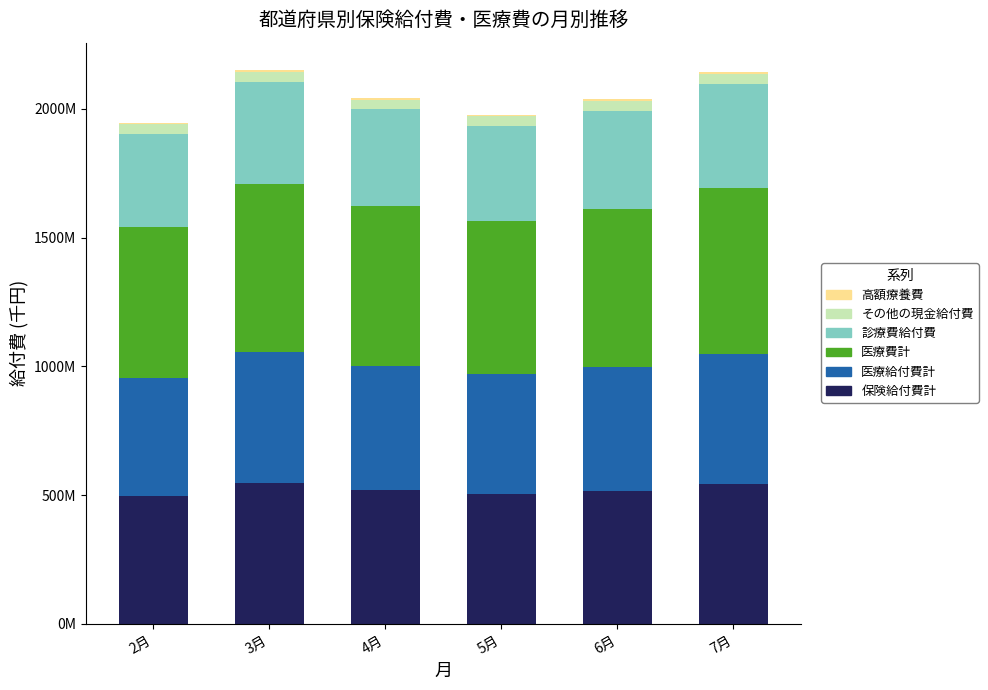

What is the value of the 高額療養費 bar at the 1st from the left?

6753162.8